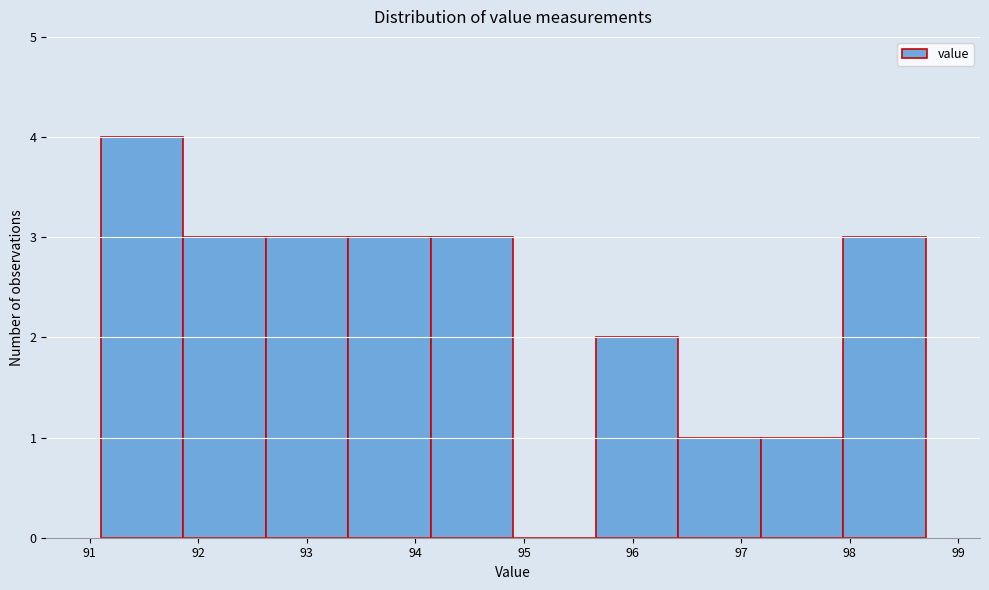

How tall is the bar that spans 97.18 to 97.94 on the x-axis? Neither the bar edges nor the heights are printed on the chart, so give them approximately, as read against the axes.

1